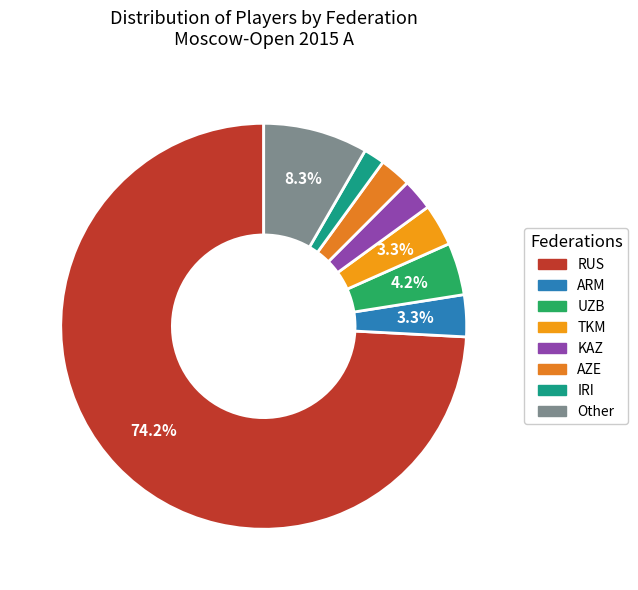

To the nearest percent, what is the difference between the largest and smallest slice percentages?

72%